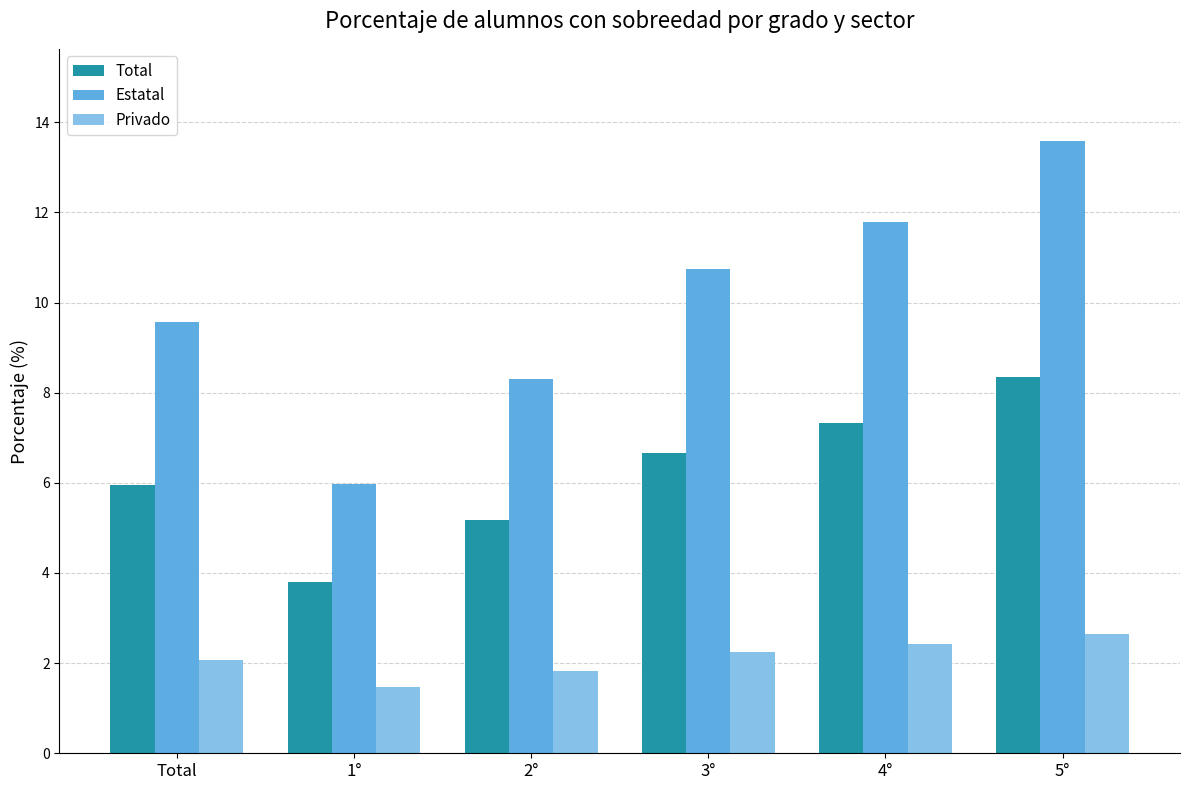

At which category is the sum across all series the highest?

5°